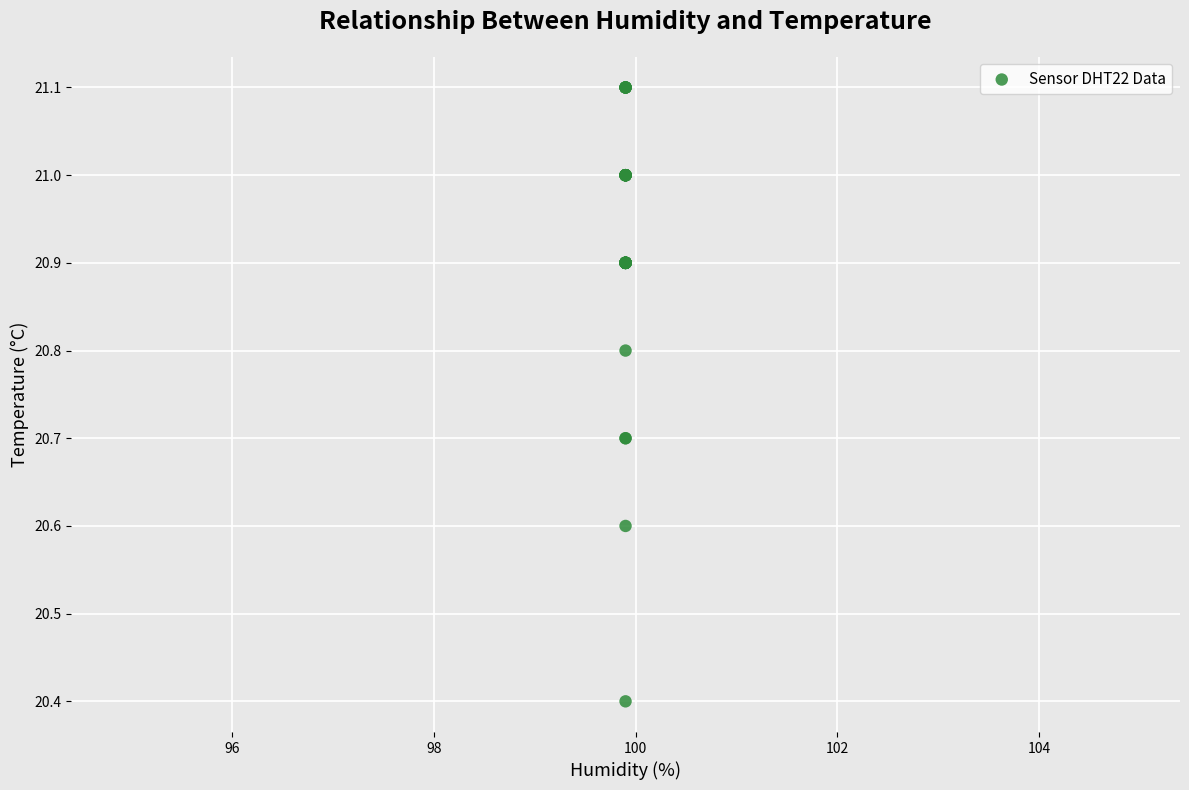

What Y value in the scatter plot is closest to 20?

20.4